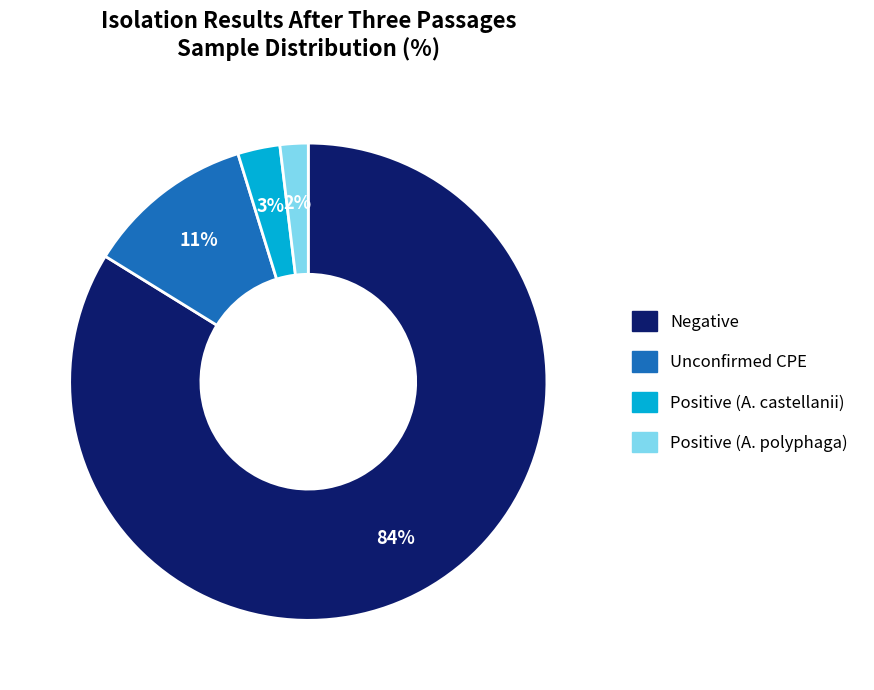

How many segments does this pie chart have?

4